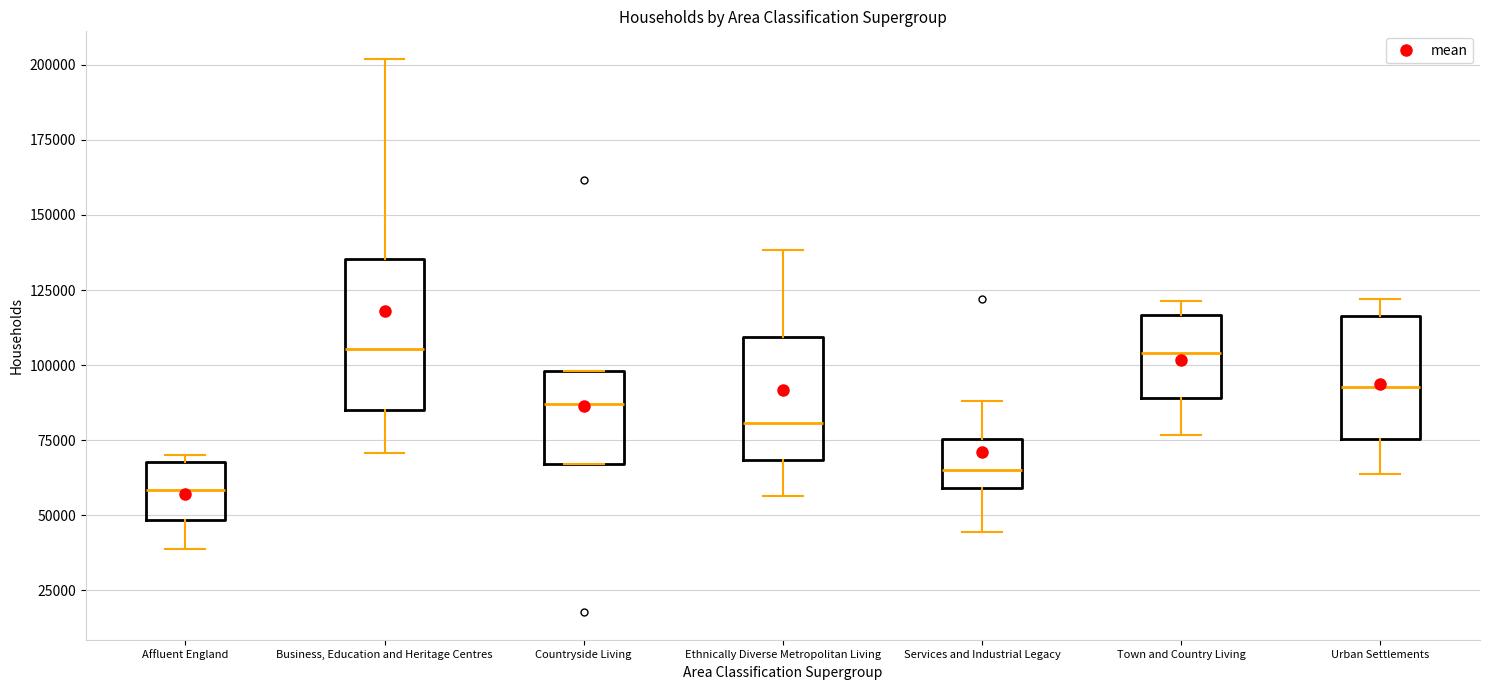

Where is the upper edge of the box for Ethnically Diverse Metropolitan Living on the y-axis? The values are not printed on the chart, so give them approximately, as read against the axis.

110000